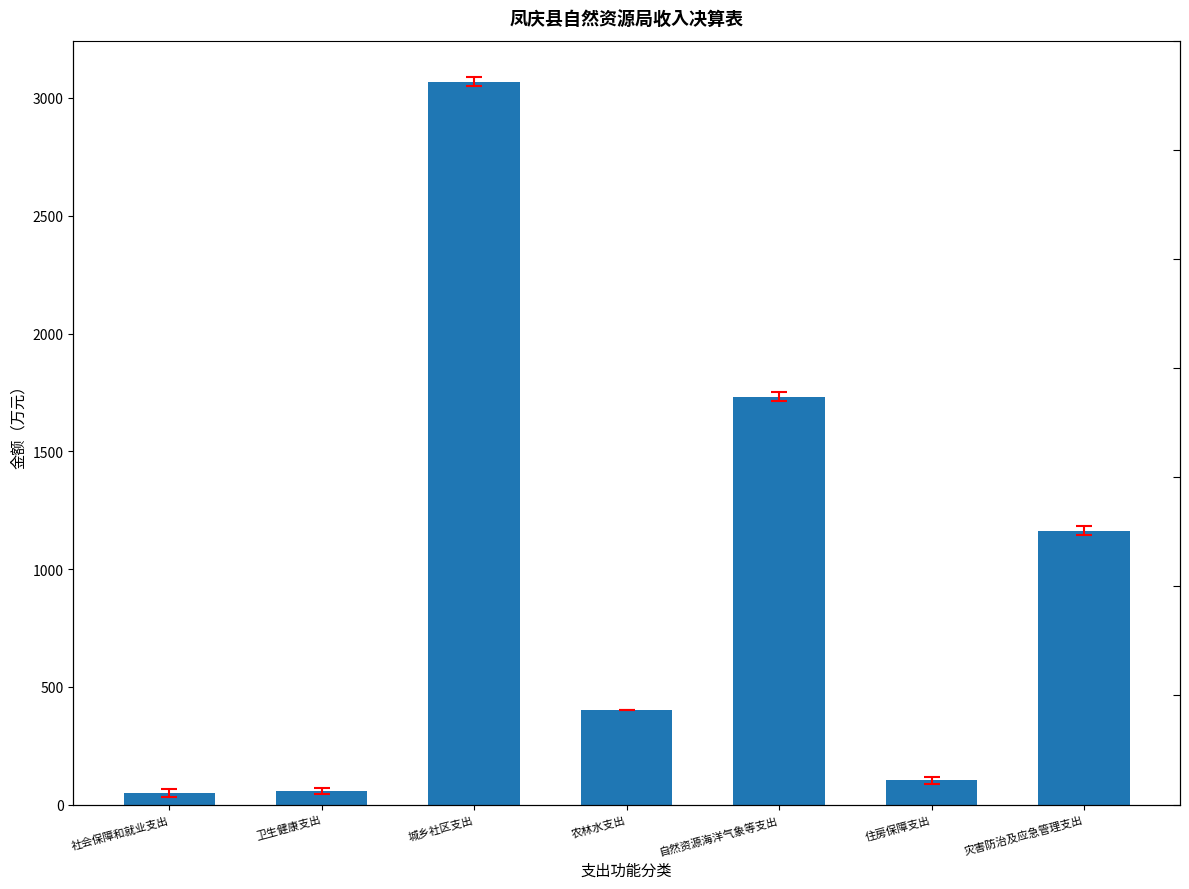

What is the value of the 3rd bar from the left?

3069.9